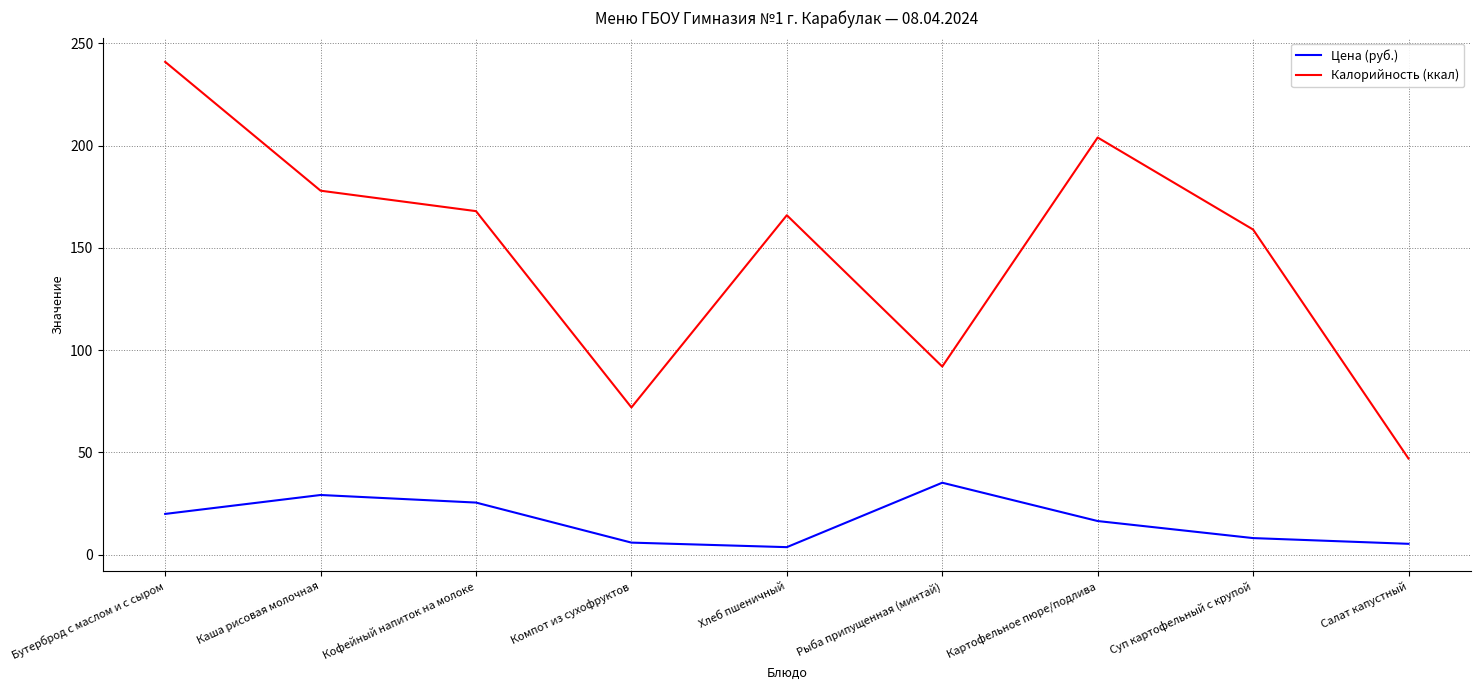

What is the spread (max minus min) of values at Кофейный напиток на молоке?

142.5